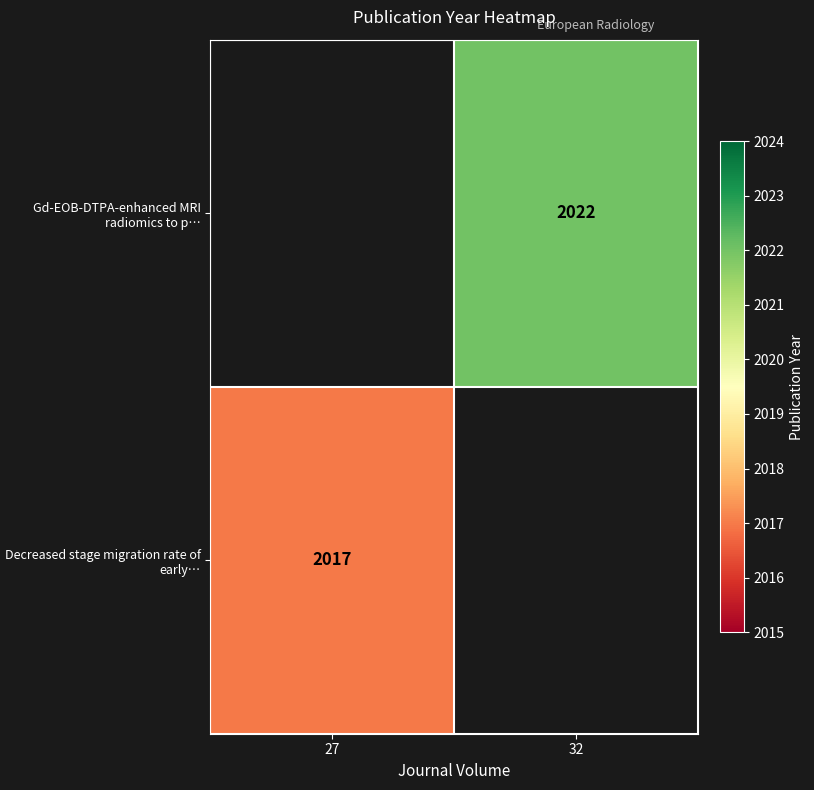

Is it true that Decreased stage migration rate of early… equals 3348 at 27?

False